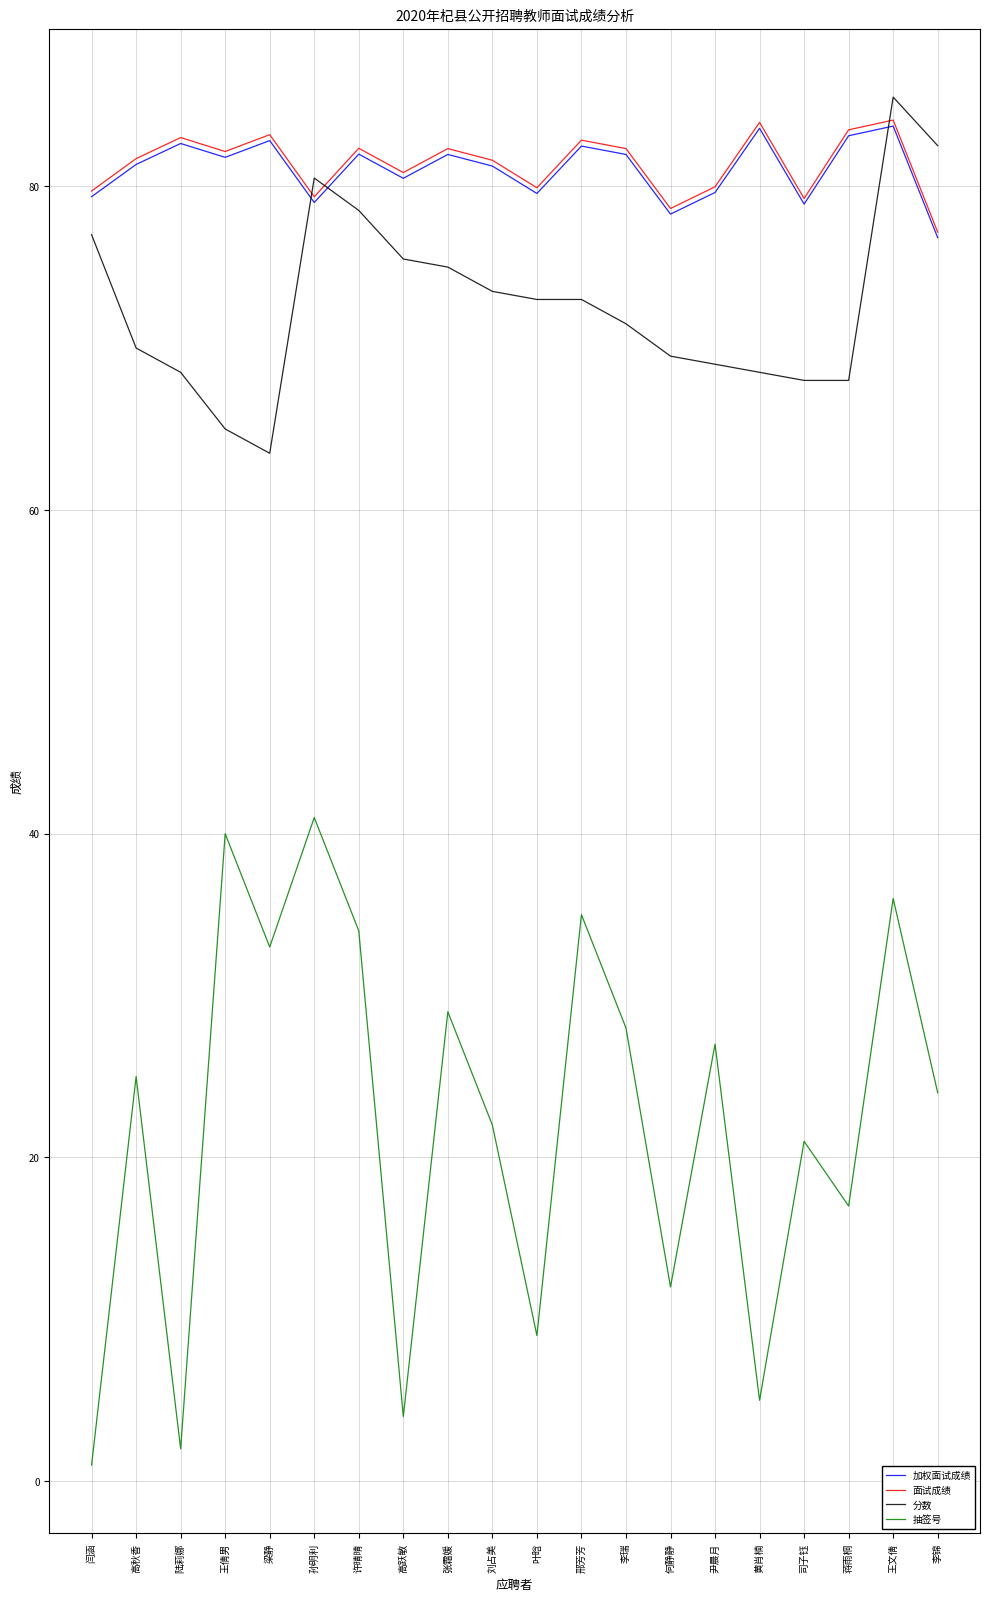

What is the highest value of the 面试成绩 series?

84.1